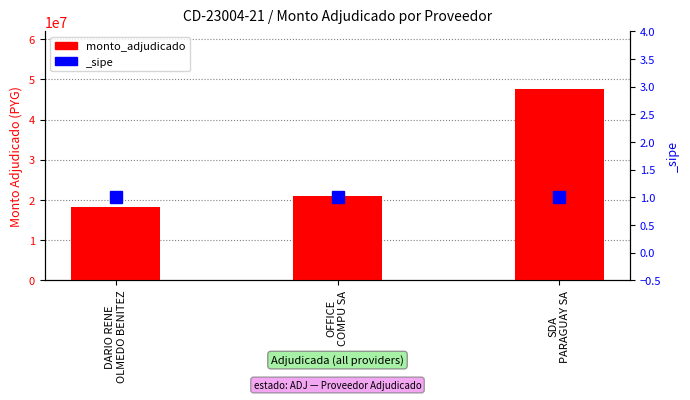

How many bars are there in total?

3